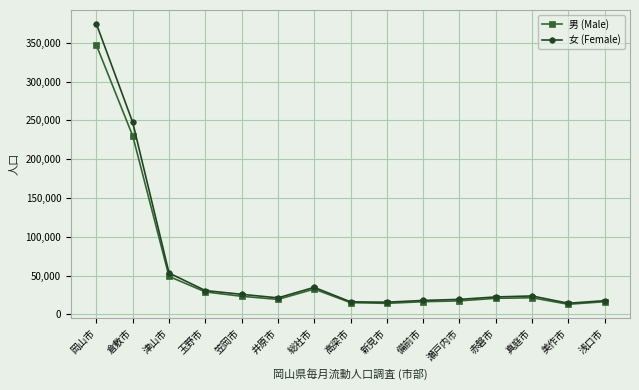

The 女 (Female) series shows 12338 at 笠岡市. True or false?

False